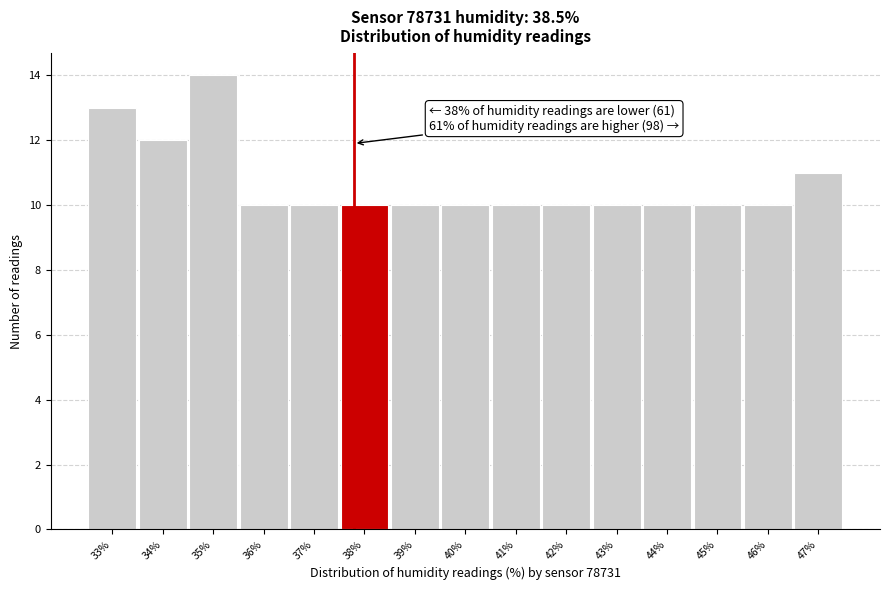

Reading left to right, list all the values displayed in this chart.

33%=13	34%=12	35%=14	36%=10	37%=10	38%=10	39%=10	40%=10	41%=10	42%=10	43%=10	44%=10	45%=10	46%=10	47%=11